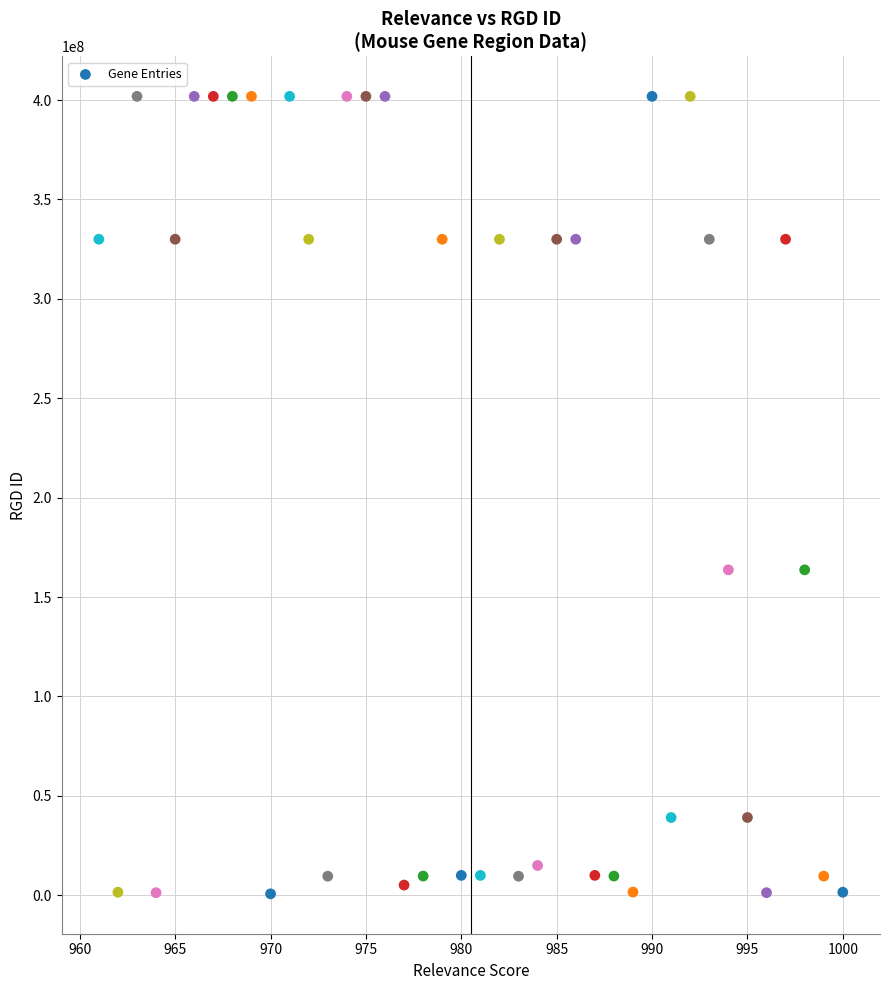

What is the range of Y values (max minus min)?

401108006